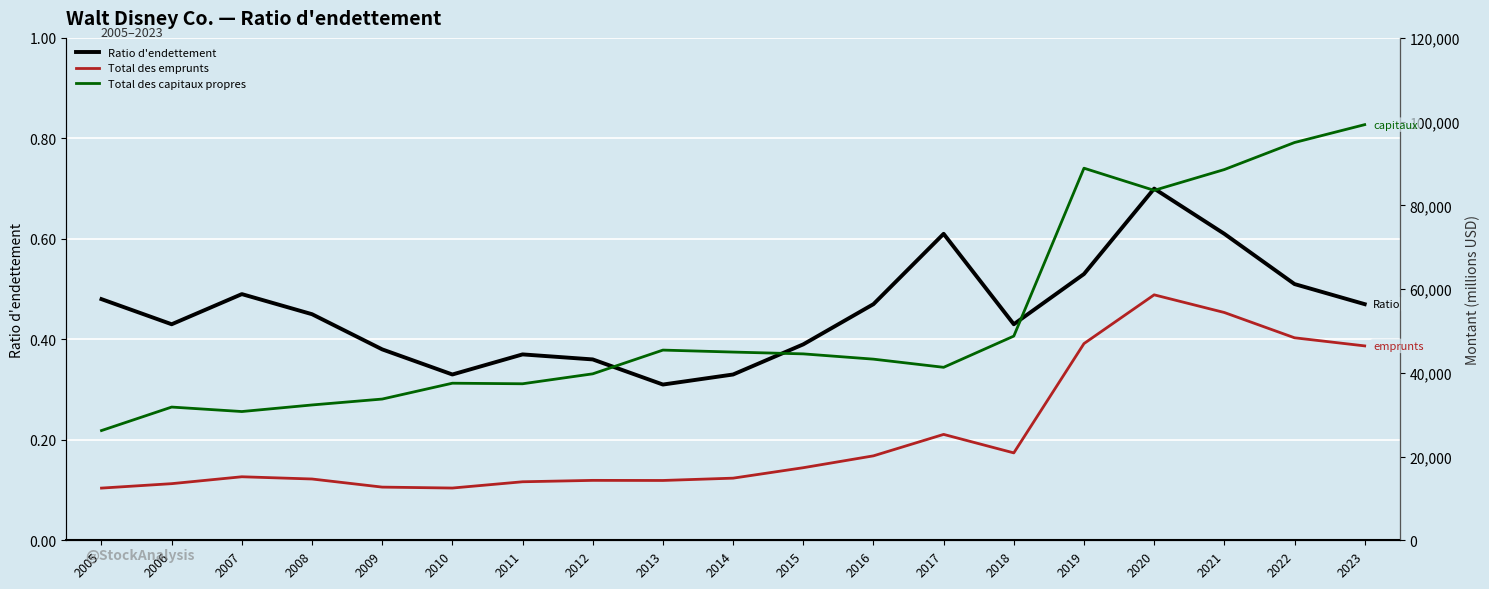

What is the value of the Ratio d'endettement point at the 13th from the left?

0.6